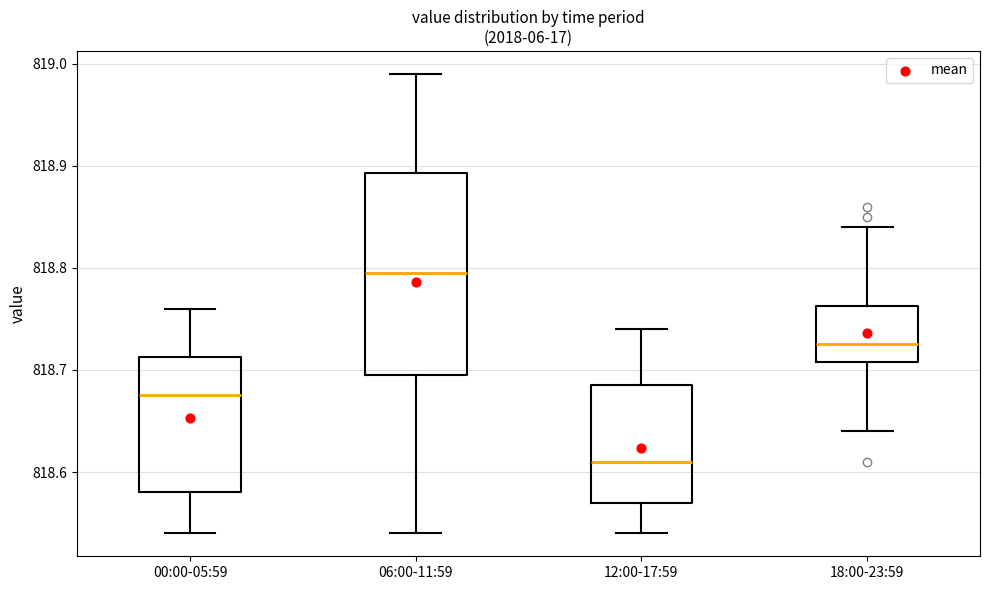

Comparing the boxes themselves (not the whiskers), which one is the tallest?

06:00-11:59